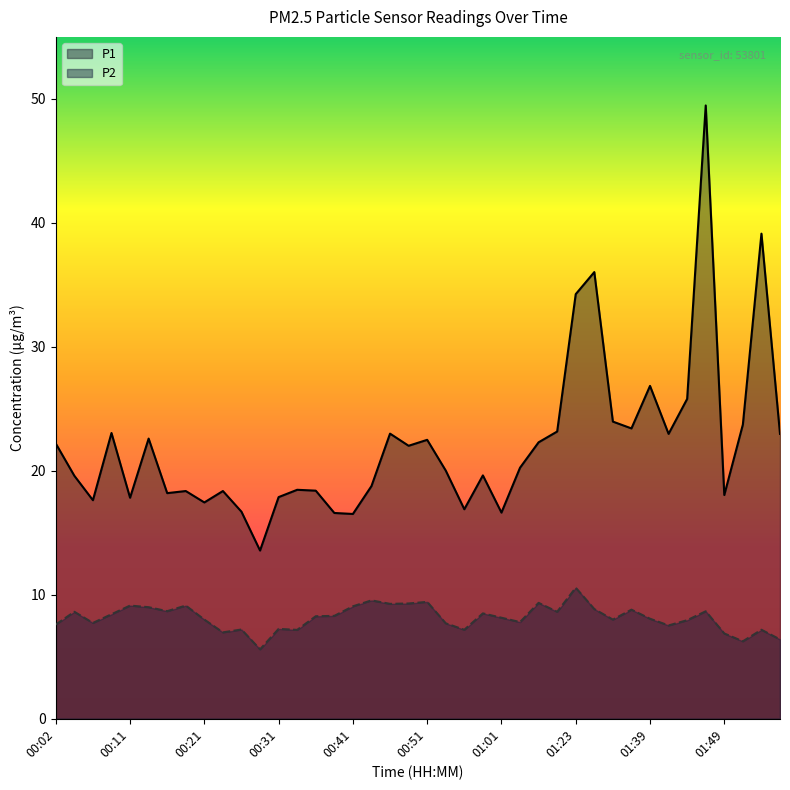

Between 00:59 and 01:44, which series saw the biggest shift?

P1